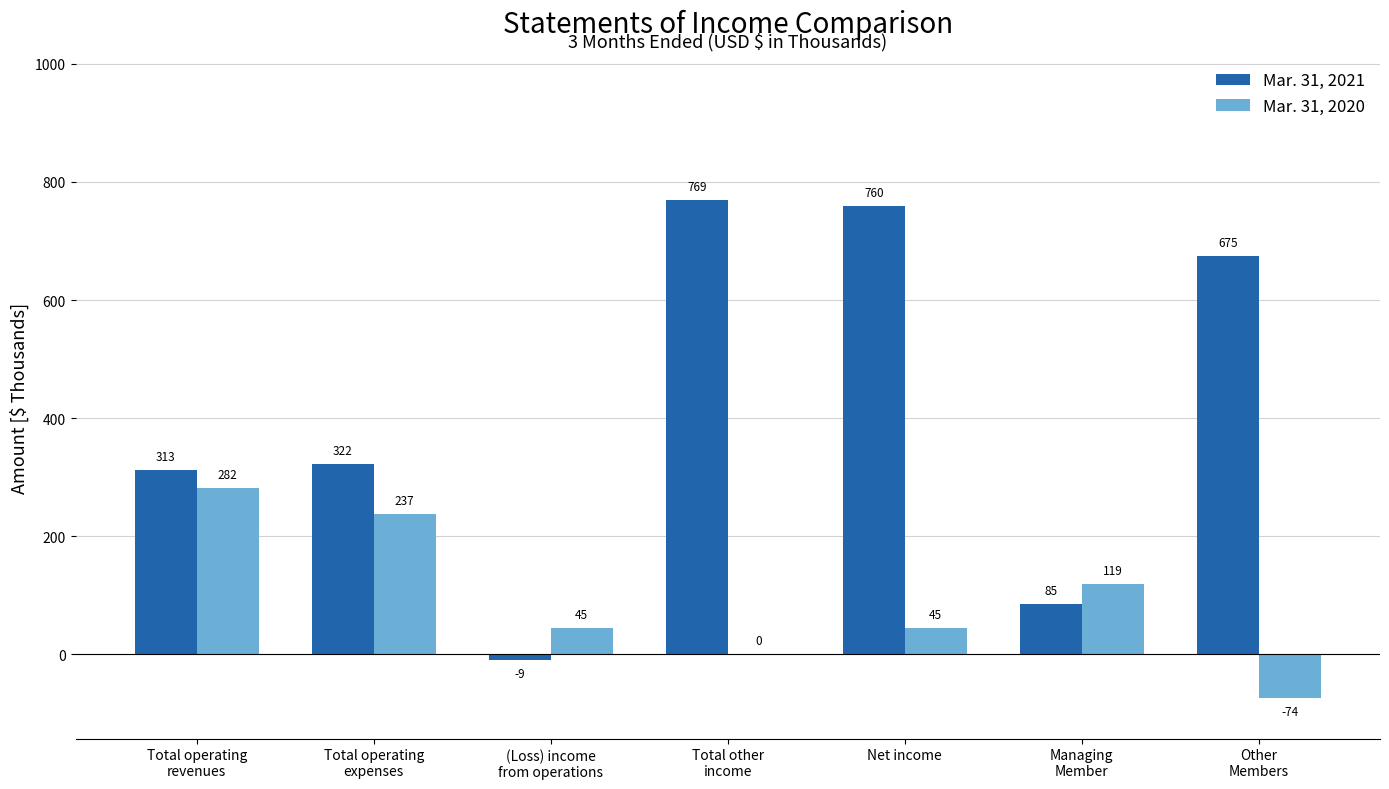

Reading right to left, list all the values displayed in this chart.

Mar. 31, 2021: Other
Members=675	Managing
Member=85	Net income=760	Total other
income=769	(Loss) income
from operations=-9	Total operating
expenses=322	Total operating
revenues=313
Mar. 31, 2020: Other
Members=-74	Managing
Member=119	Net income=45	Total other
income=0	(Loss) income
from operations=45	Total operating
expenses=237	Total operating
revenues=282